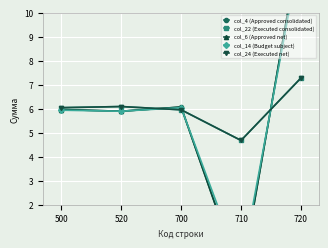

What is the smallest value displayed?

-1.1